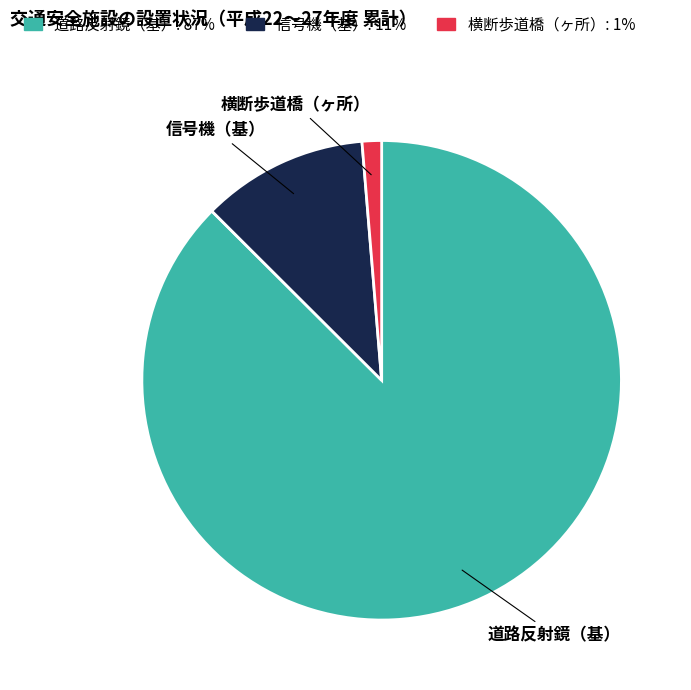

How many segments does this pie chart have?

3